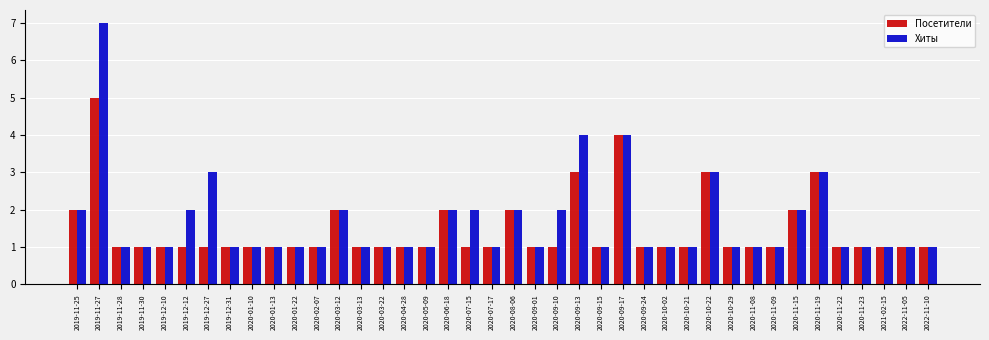

What is the smallest value displayed?

1